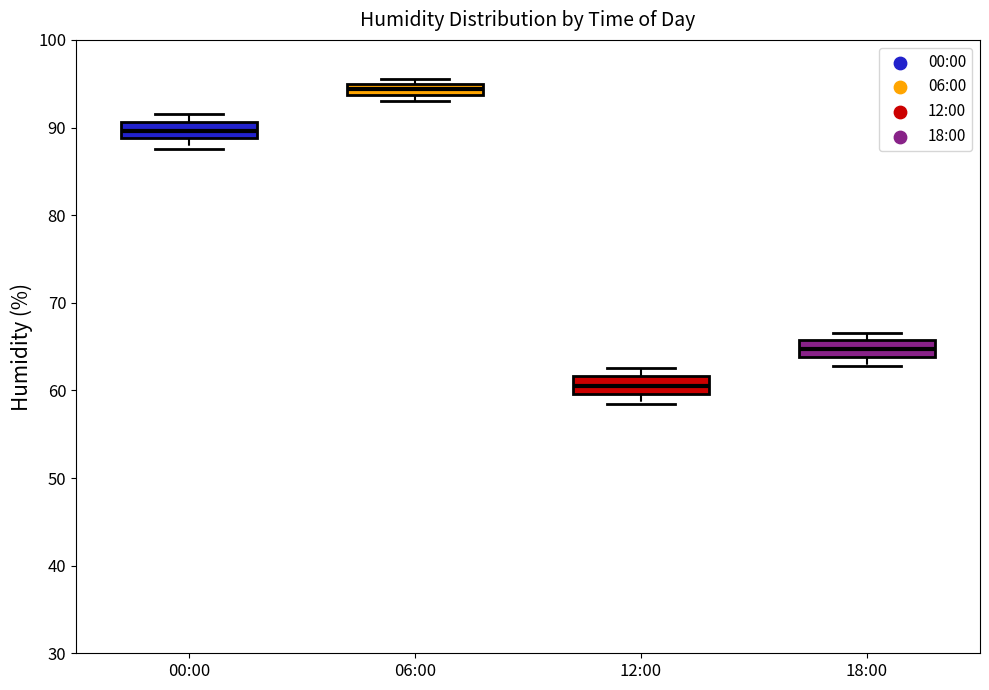

Where does the lower whisker of the box for 18:00 end on the y-axis? The values are not printed on the chart, so give them approximately, as read against the axis.

63